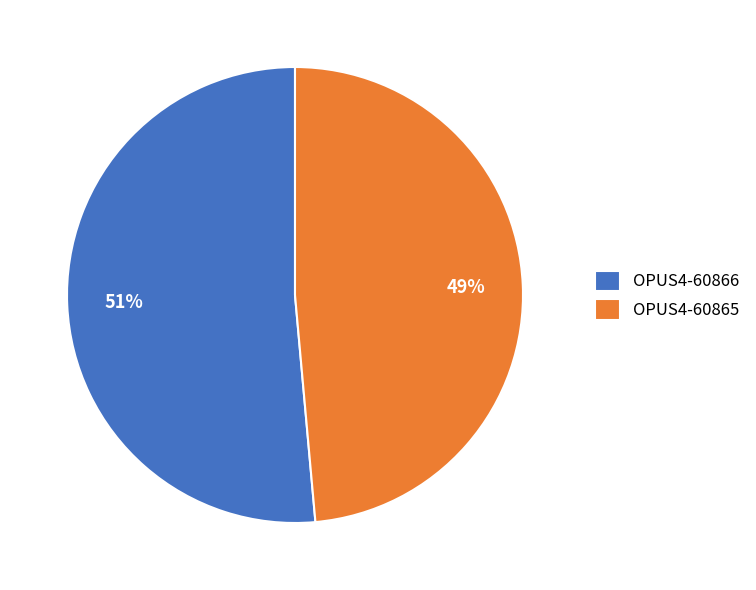

To the nearest percent, what is the combined percentage of OPUS4-60865 and OPUS4-60866?

100%